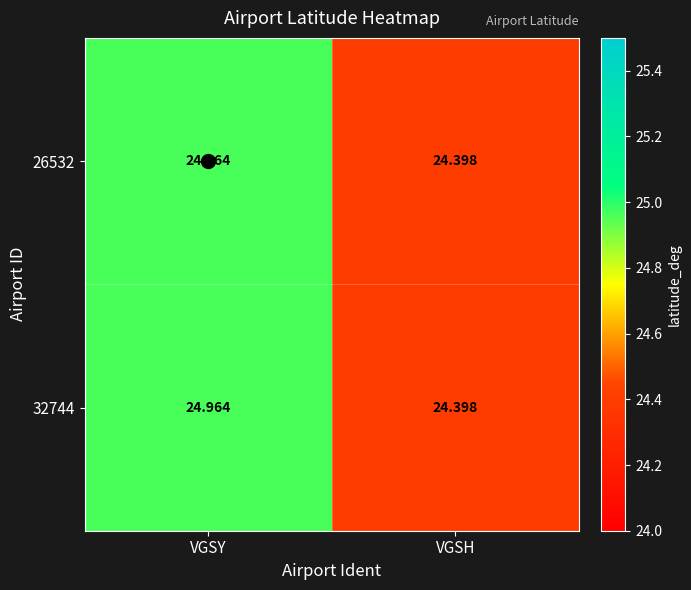

At which category is the sum across all series the highest?

VGSY